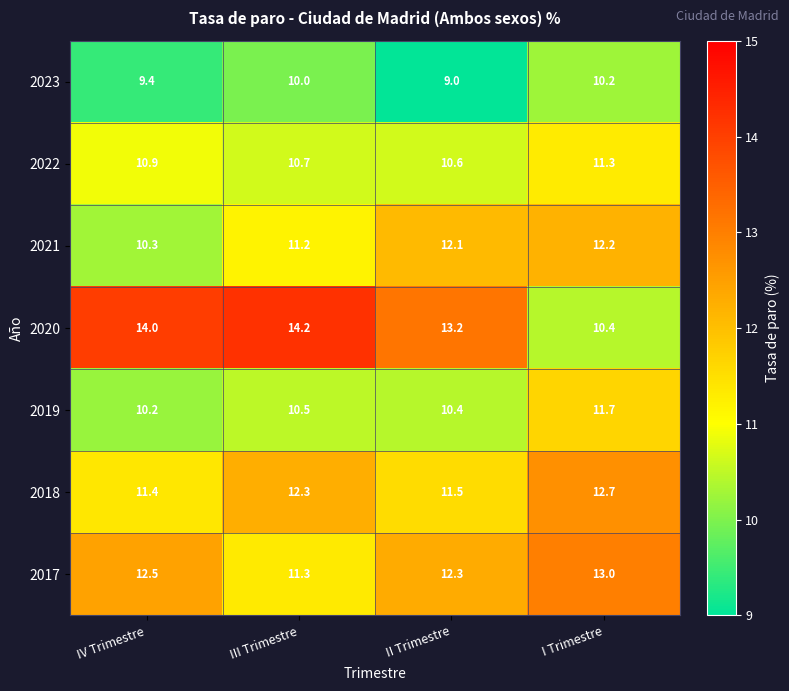

Reading left to right, what are all the values shown in this chart?

2023: 9.4	10.0	9.0	10.2
2022: 10.9	10.7	10.6	11.3
2021: 10.3	11.2	12.1	12.2
2020: 14.0	14.2	13.2	10.4
2019: 10.2	10.5	10.4	11.7
2018: 11.4	12.3	11.5	12.7
2017: 12.5	11.3	12.3	13.0